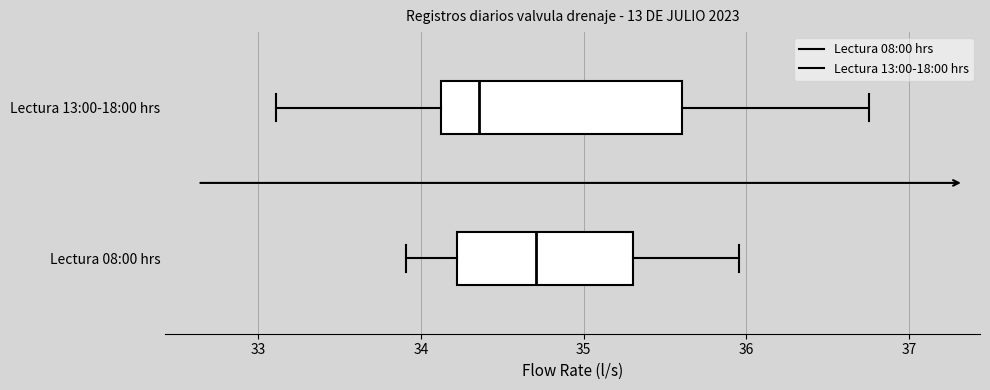

Reading bottom to top, read every box against the x-axis: the position of its median line, the range the box covers, and the ends of its whiskers. The values are not printed on the chart, so give them approximately, as read against the axis.

Lectura 08:00 hrs: median 34.7, box 34.2 to 35.3, whiskers 33.9 to 36.0
Lectura 13:00-18:00 hrs: median 34.4, box 34.1 to 35.6, whiskers 33.1 to 36.8